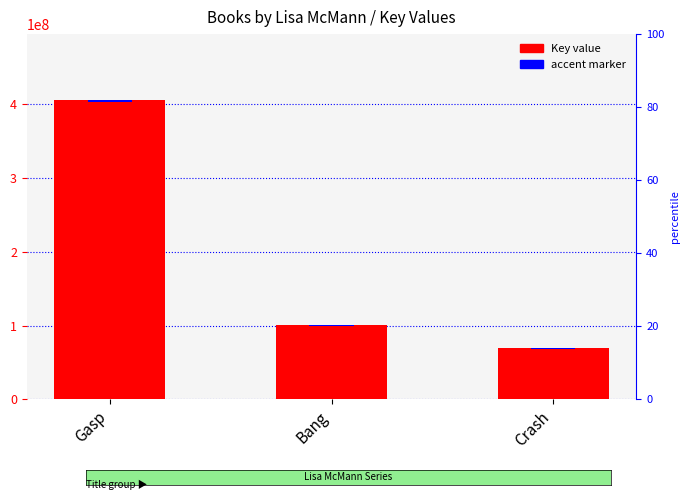

What position from the left is Gasp?

1